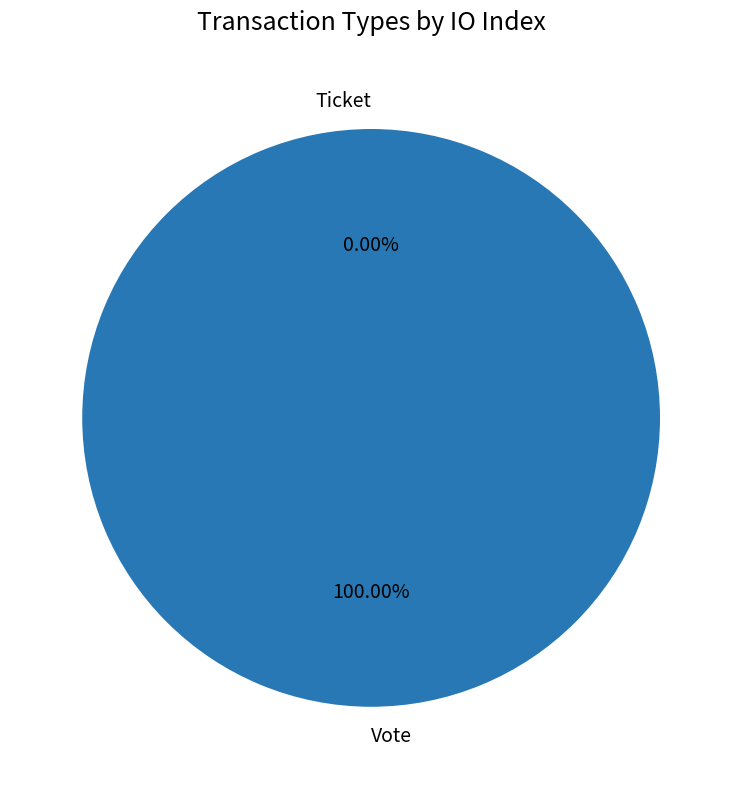

What percentage do Ticket and Vote together represent?

100.0%